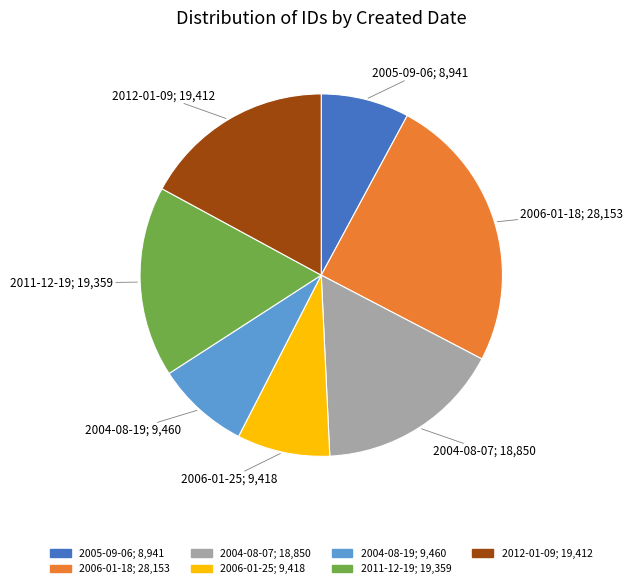

Is there a majority slice in this chart?

No